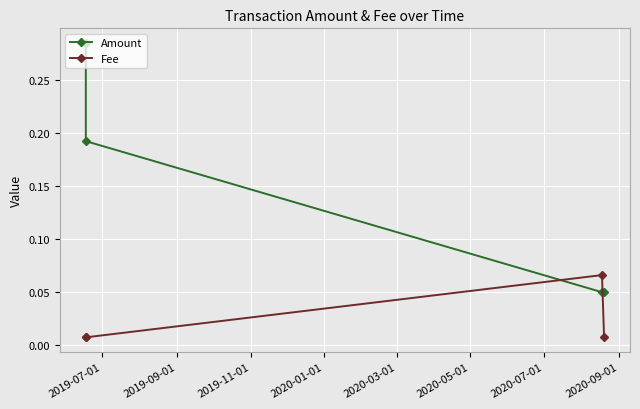

True or false: Amount has more than 2 points higher than both neighbors.

False